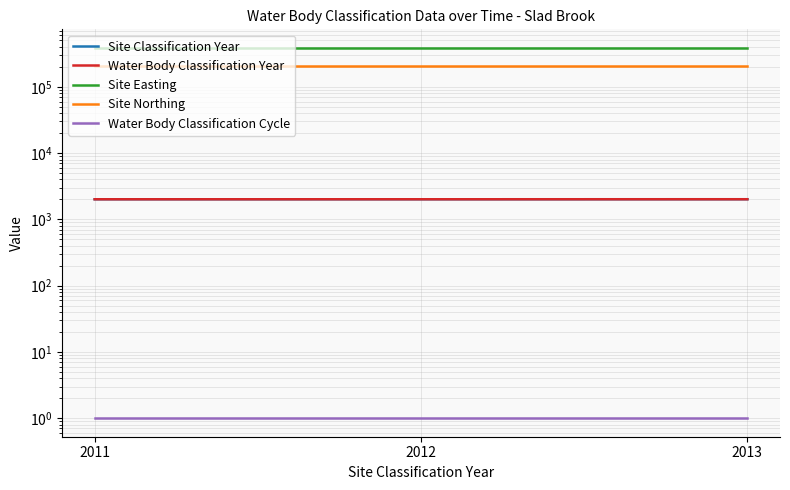

What is the total value across all series at 2011?

598323